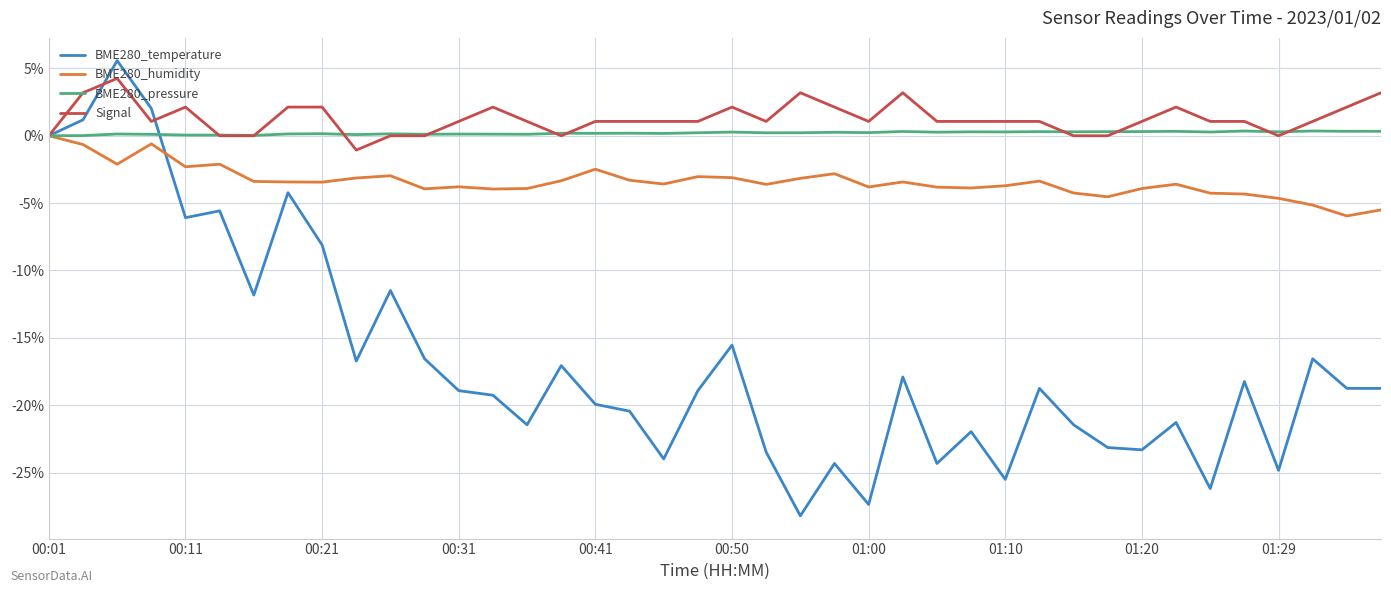

Which series has the largest range (max minus min)?

BME280_temperature